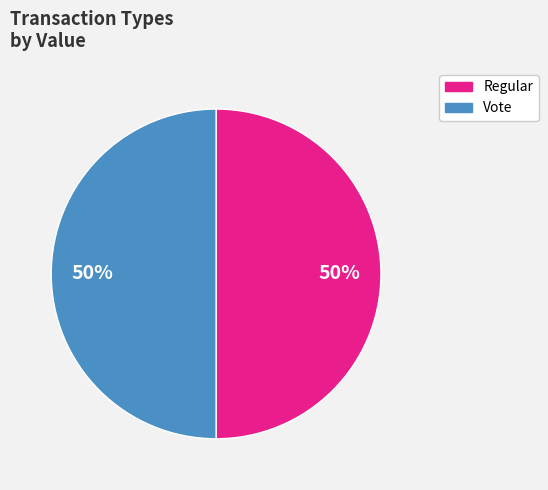

To the nearest percent, what is the combined percentage of Vote and Regular?

100%